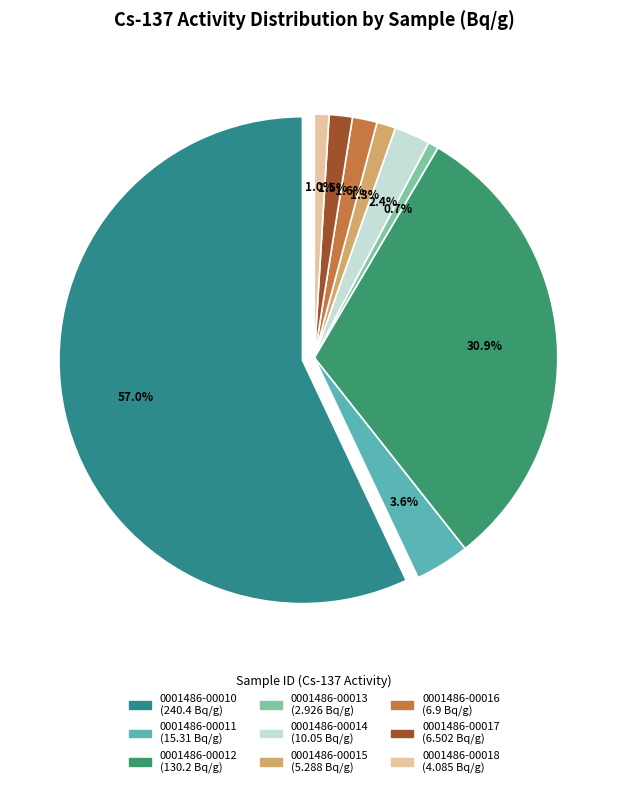

Which slice is the smallest?

0001486-00013